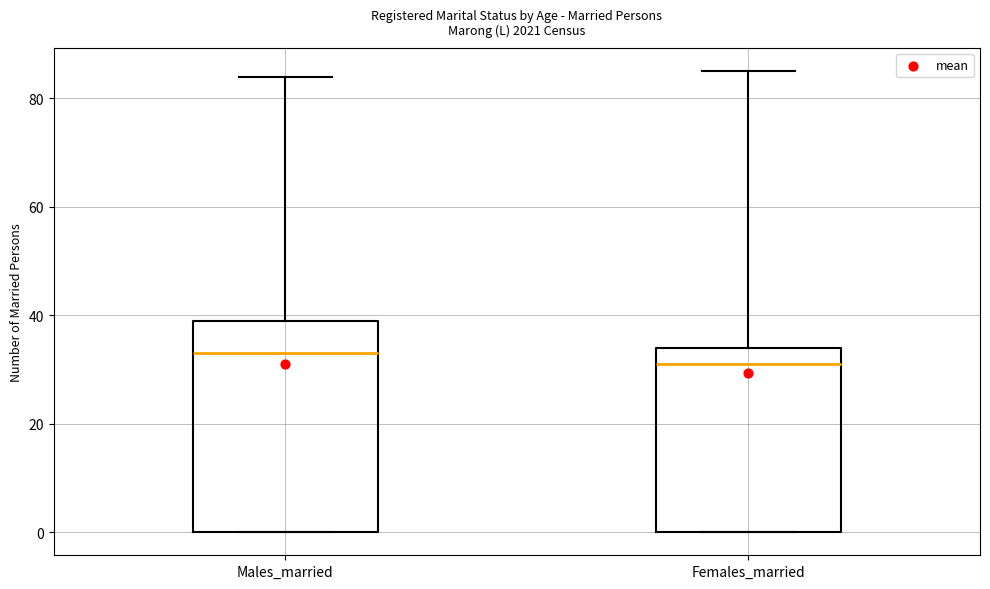

Which box's median line is the highest?

Males_married